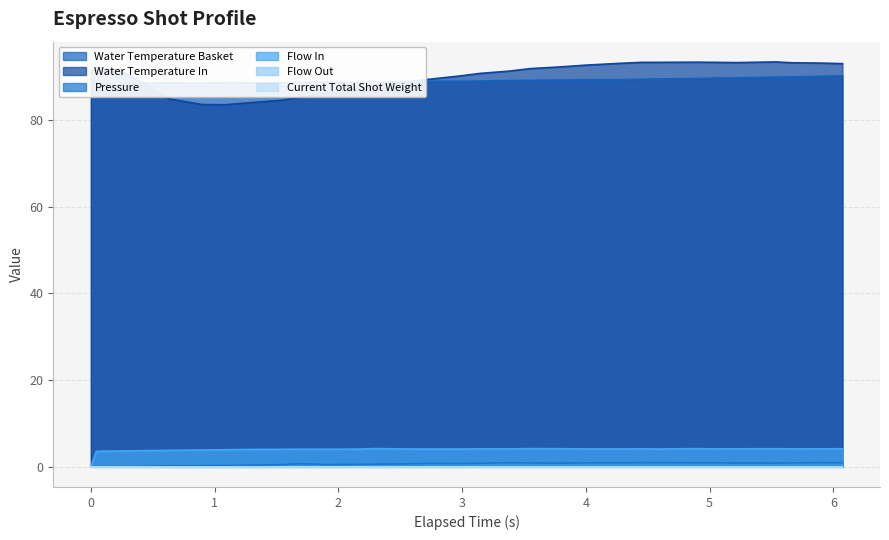

What is the greatest value displayed?

93.4